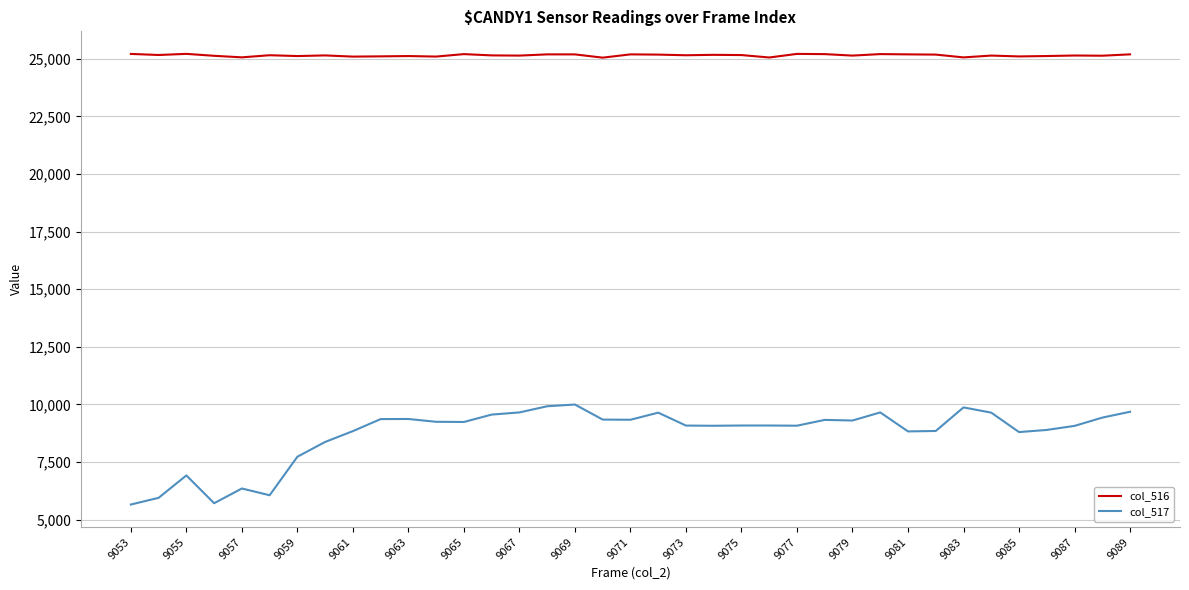

Rank the series by their maximum value, from highest to lowest.

col_516, col_517